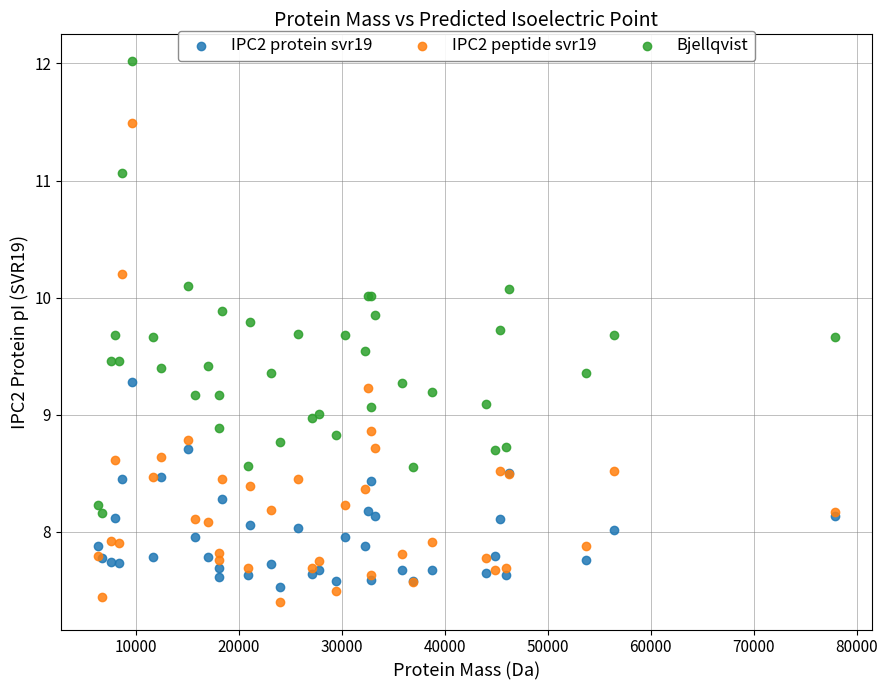

Which series reaches the minimum Y coordinate?

IPC2 peptide svr19